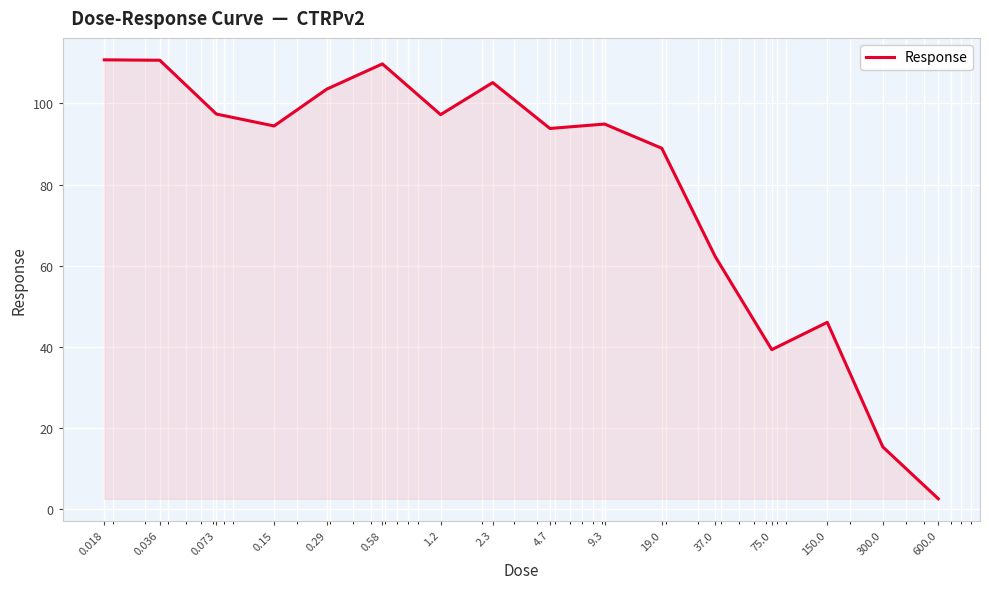

How many distinct data groups are displayed?

1